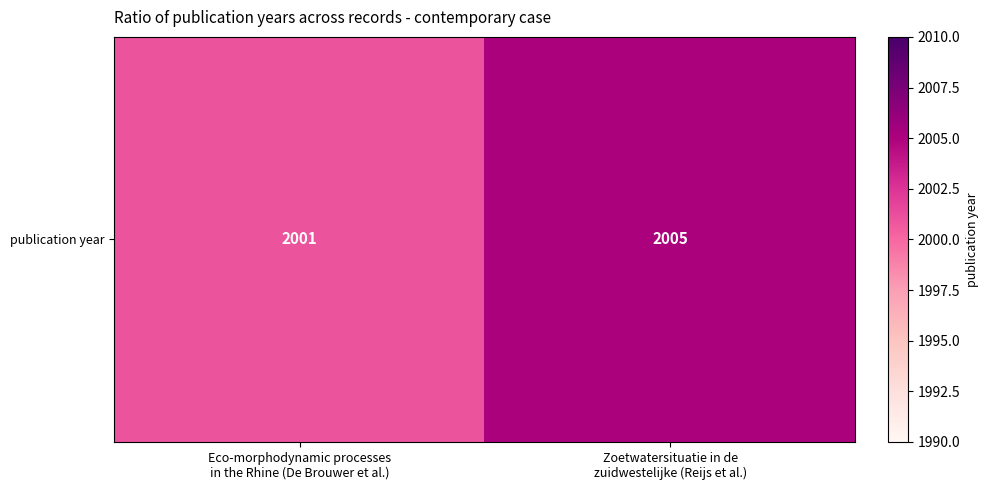

List the labels in order of value, smallest first.

Eco-morphodynamic processes
in the Rhine (De Brouwer et al.), Zoetwatersituatie in de
zuidwestelijke (Reijs et al.)